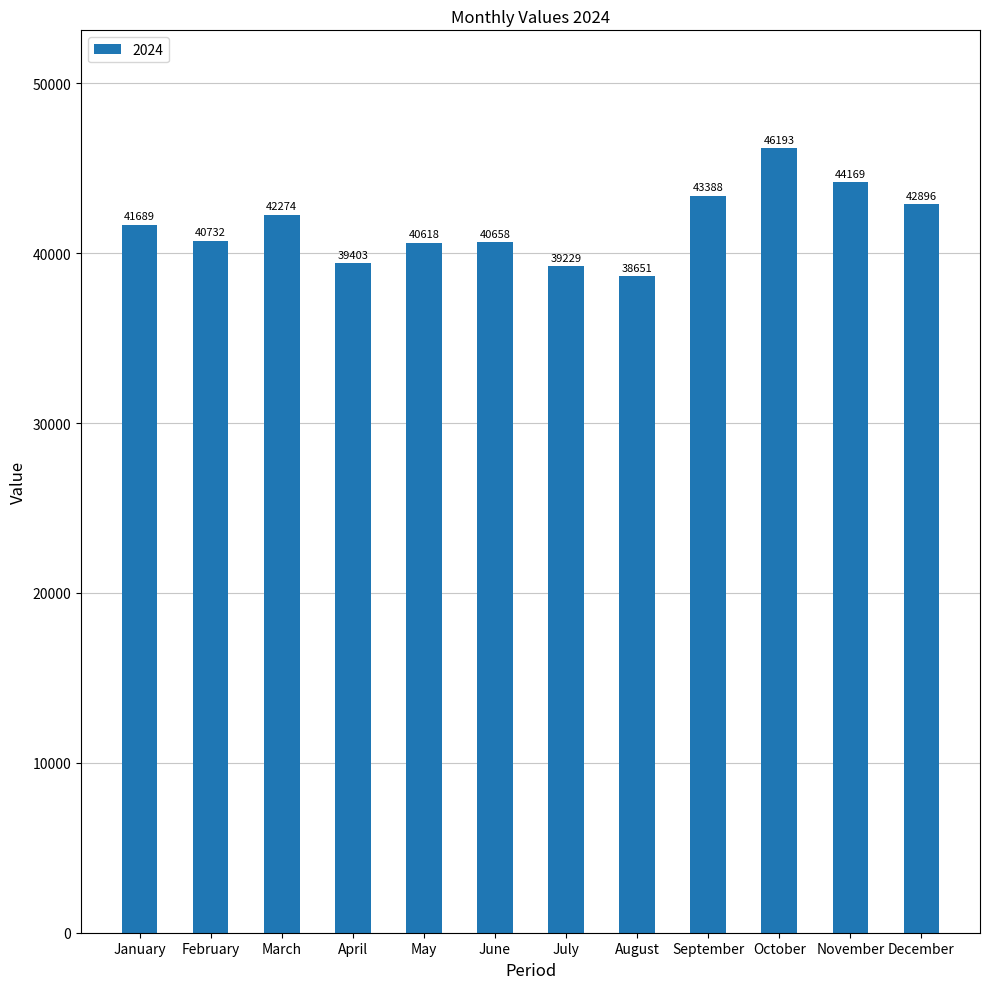

True or false: the data shows 40658 at June.

True